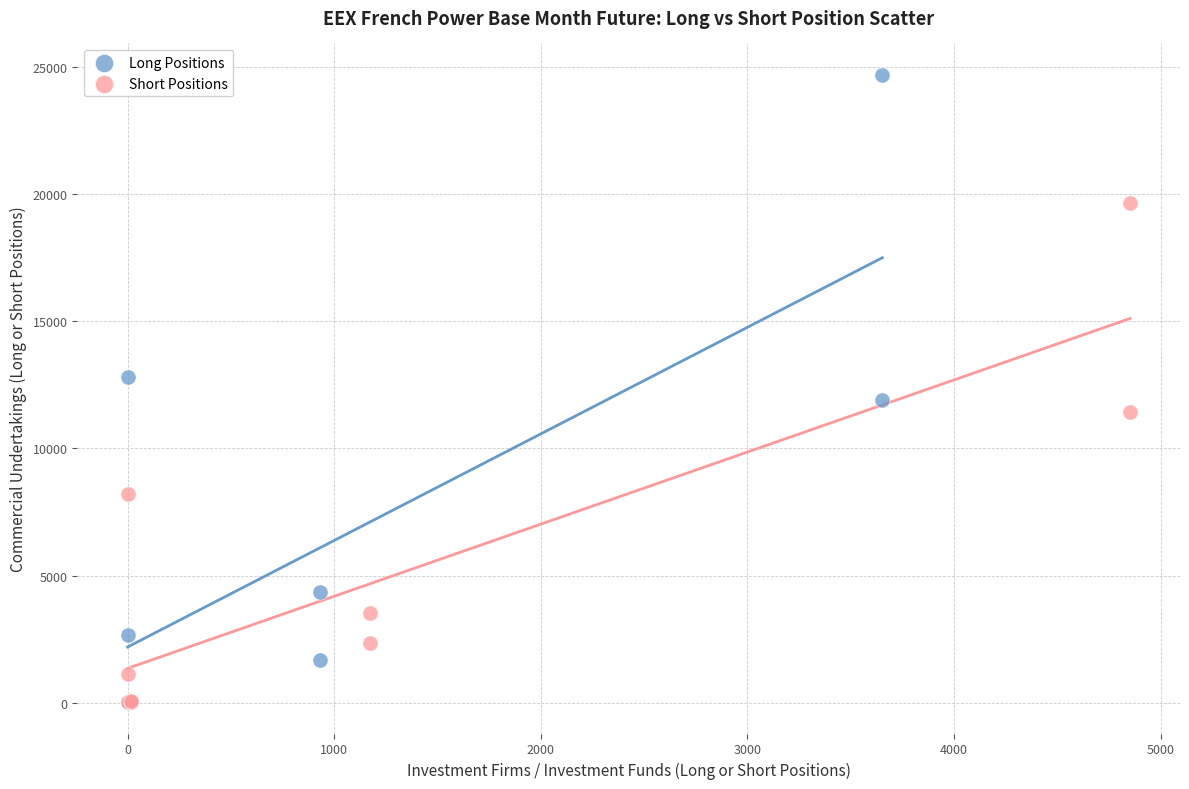

Which series reaches the maximum Y coordinate?

Long Positions